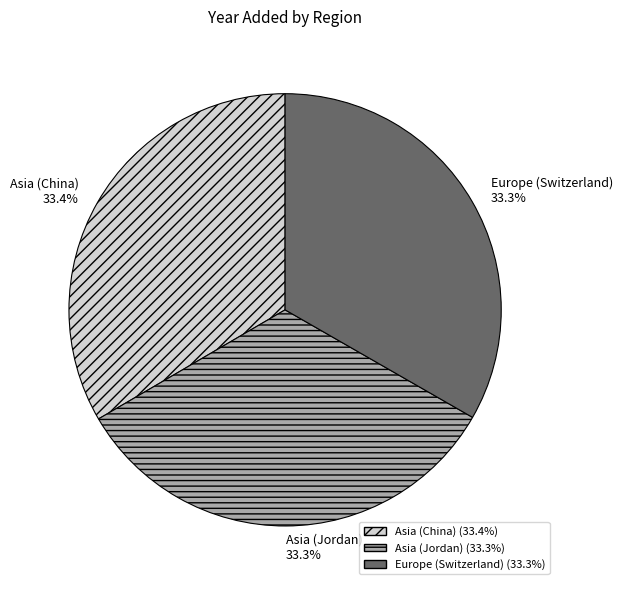

What percentage do Asia (Jordan) and Asia (China) together represent?

66.7%